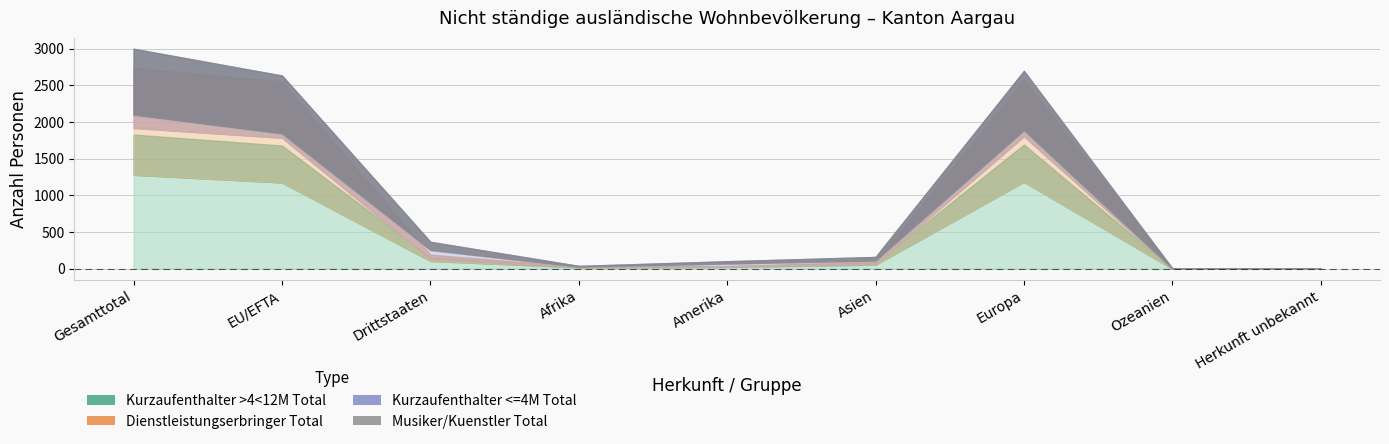

What value does the Kurzaufenthalter <=4M Total series have at EU/EFTA, to the nearest 10?

80